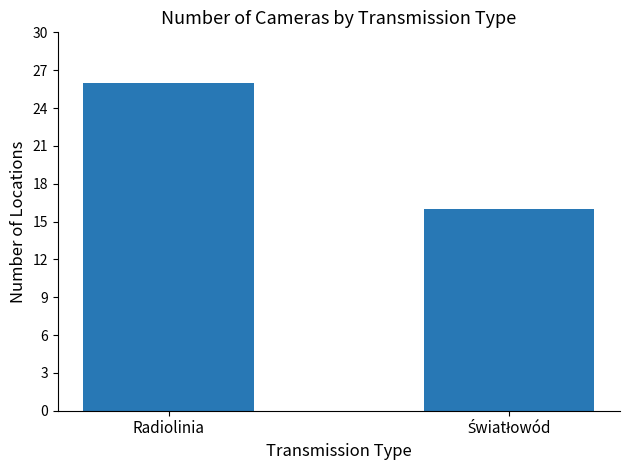

What is the value of the 1st bar from the left?

26